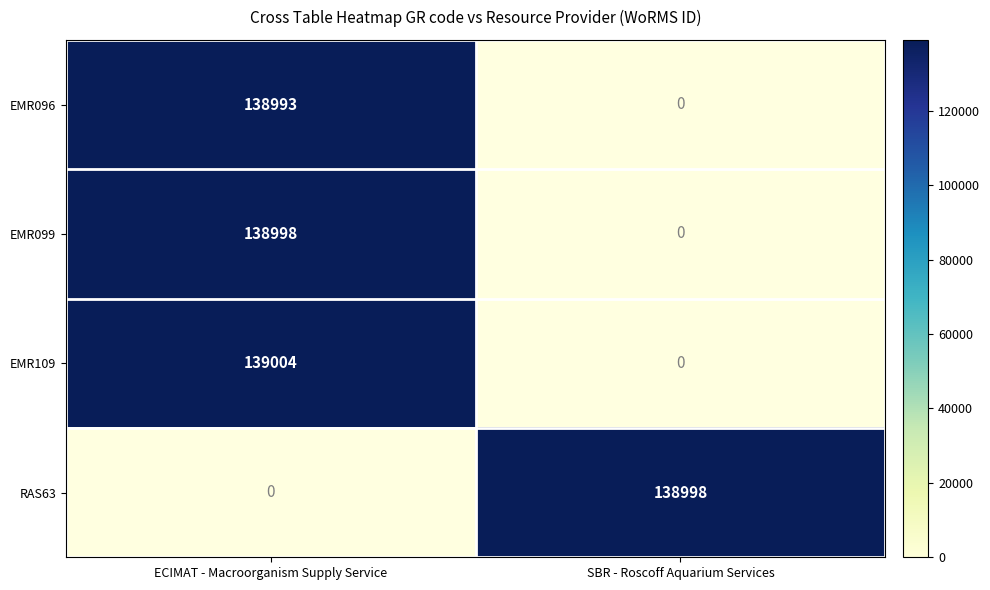

The EMR109 series shows 139004 at ECIMAT - Macroorganism Supply Service. True or false?

True